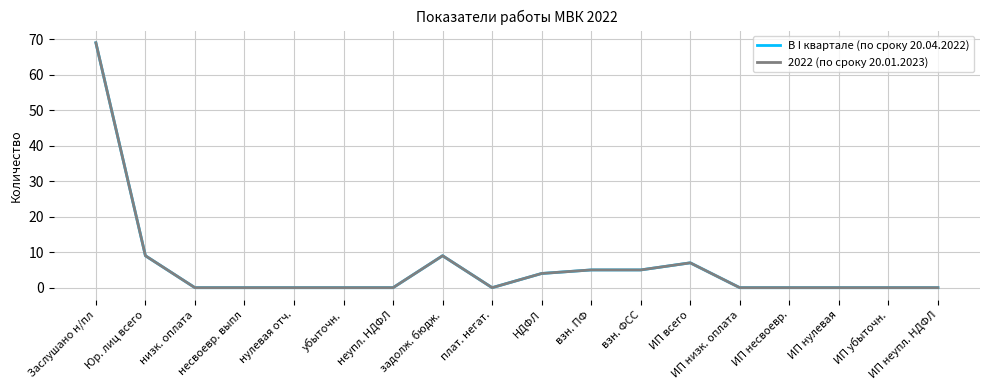

The value of 2022 (по сроку 20.01.2023) at несвоевр. выпл is 44. True or false?

False